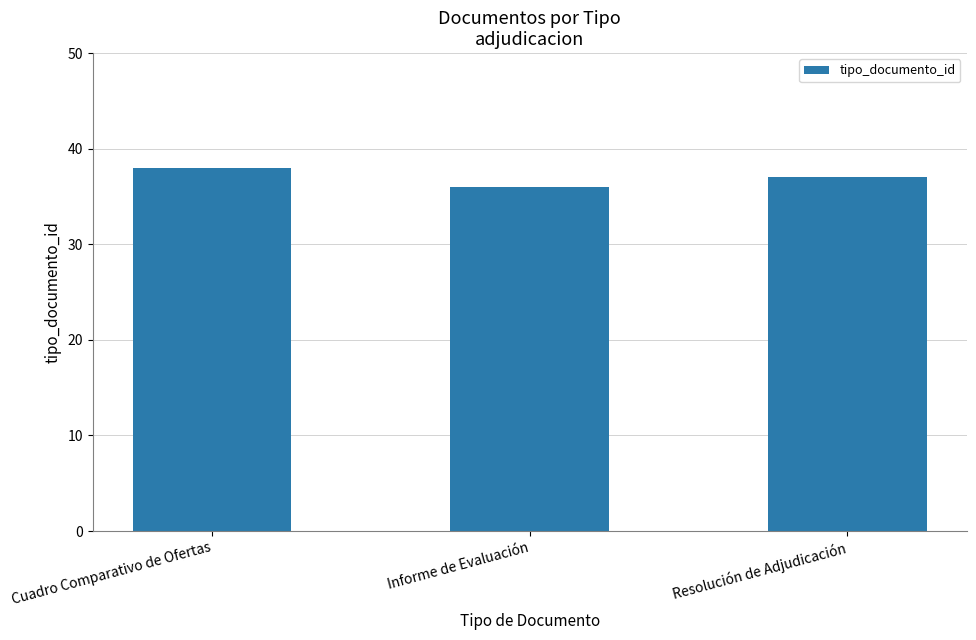

What value does the data have at Informe de Evaluación?

36